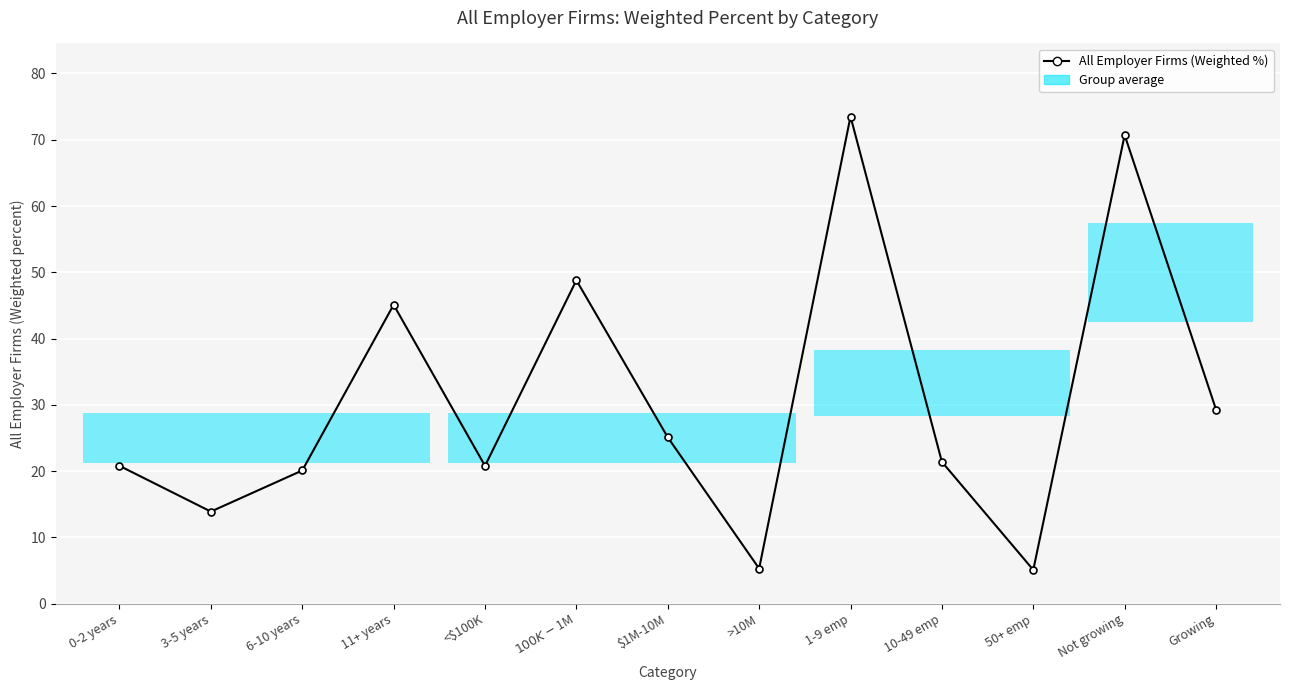

Count the number of data series in this chart.

1